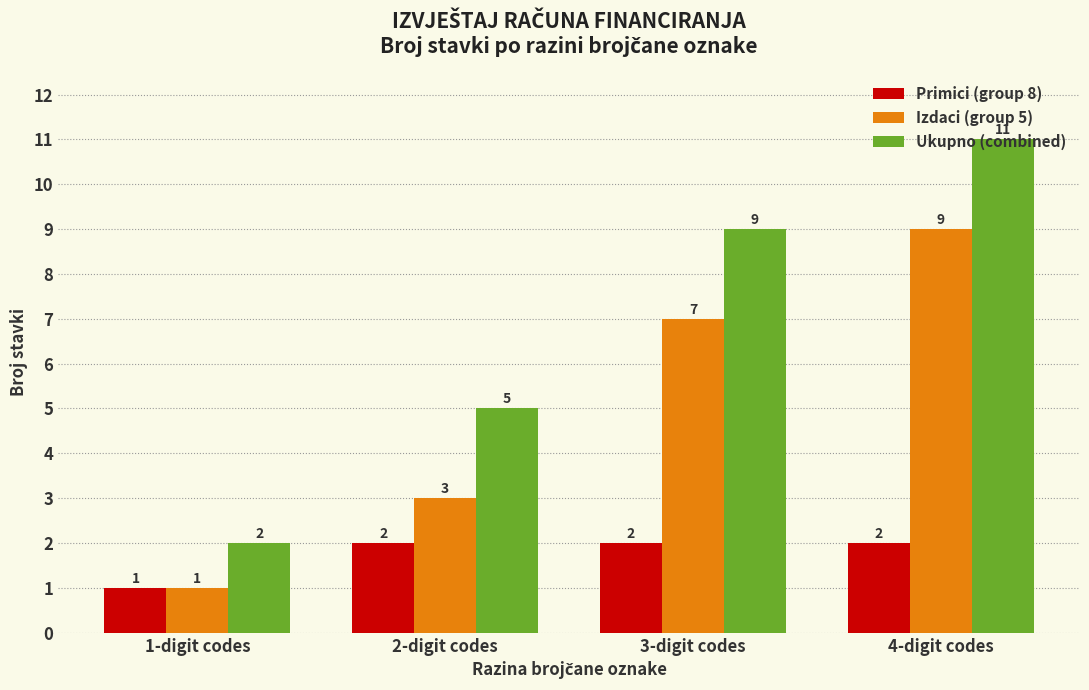

True or false: Primici (group 8) has a value of 0 at 1-digit codes.

False